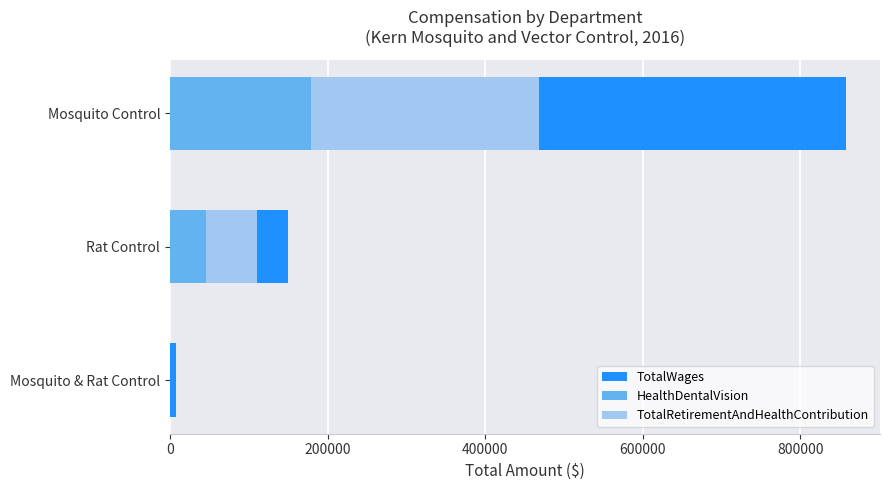

How many bars are there in total?

9